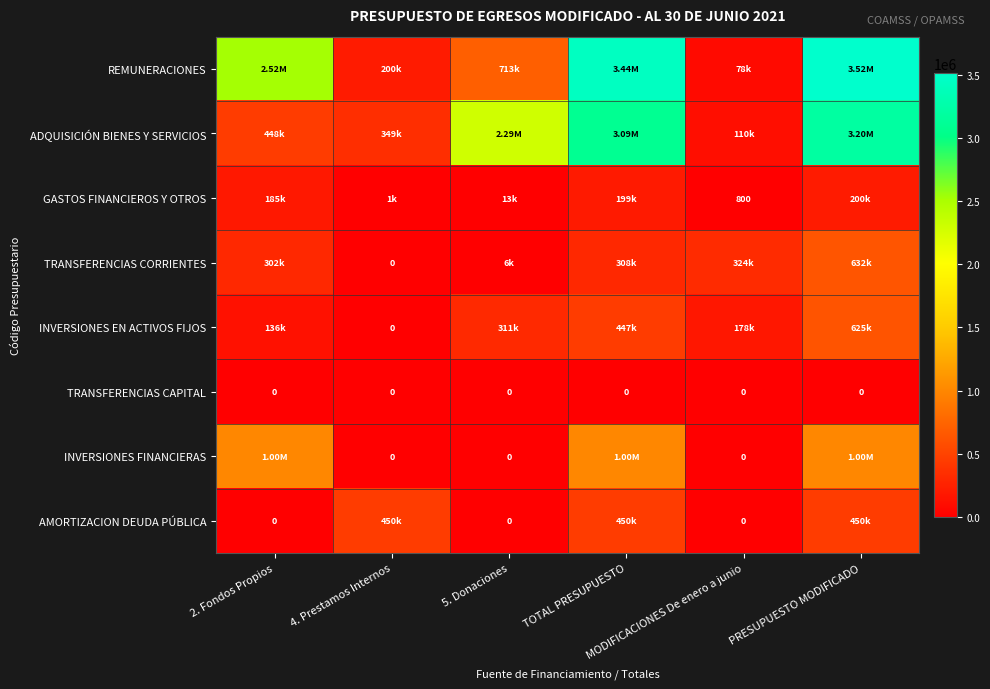

Which series has the largest range (max minus min)?

REMUNERACIONES